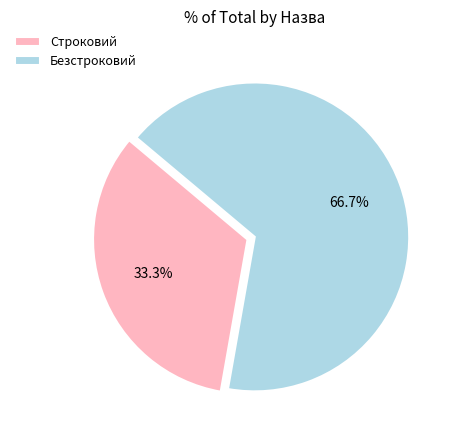

How many slices are in this pie chart?

2